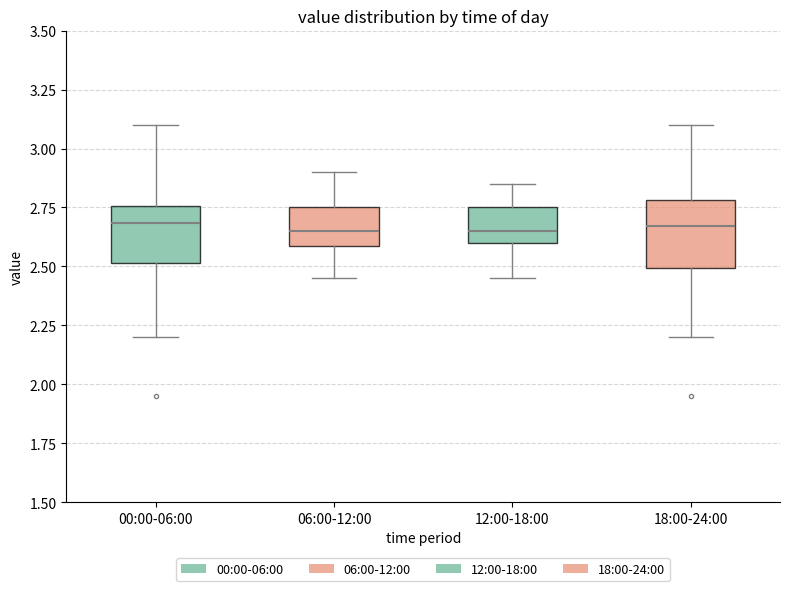

Reading left to right, transcribe this box plot: for each box, give where its median line is, the range the box spans, and where its two whiskers end, as read against the y-axis. The values are not printed on the chart, so give them approximately, as read against the axis.

00:00-06:00: median 2.70, box 2.50 to 2.75, whiskers 2.20 to 3.10
06:00-12:00: median 2.65, box 2.60 to 2.75, whiskers 2.45 to 2.90
12:00-18:00: median 2.65, box 2.60 to 2.75, whiskers 2.45 to 2.85
18:00-24:00: median 2.65, box 2.50 to 2.80, whiskers 2.20 to 3.10